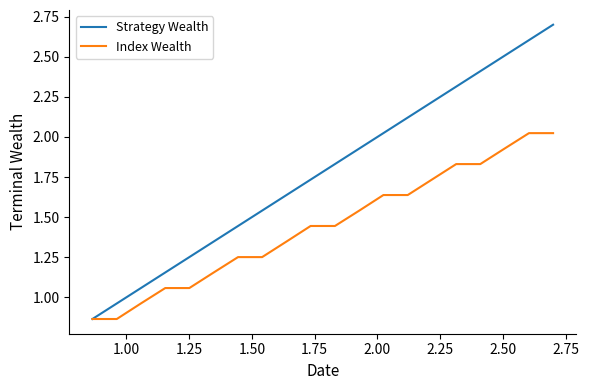

At how many categories does at least one series exceed 1?

18